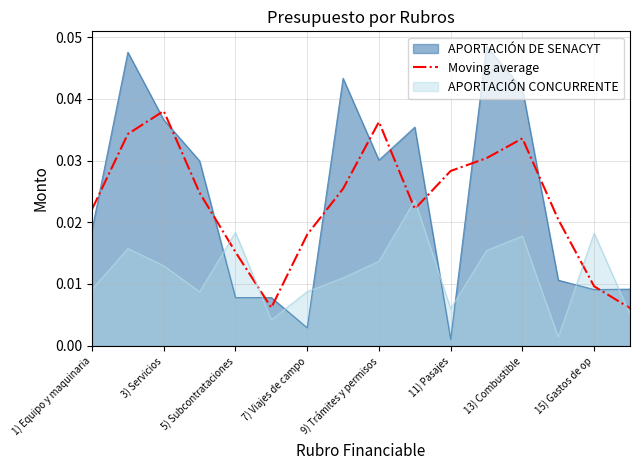

Where is APORTACIÓN DE SENACYT nearest to the value 0?

11) Pasajes